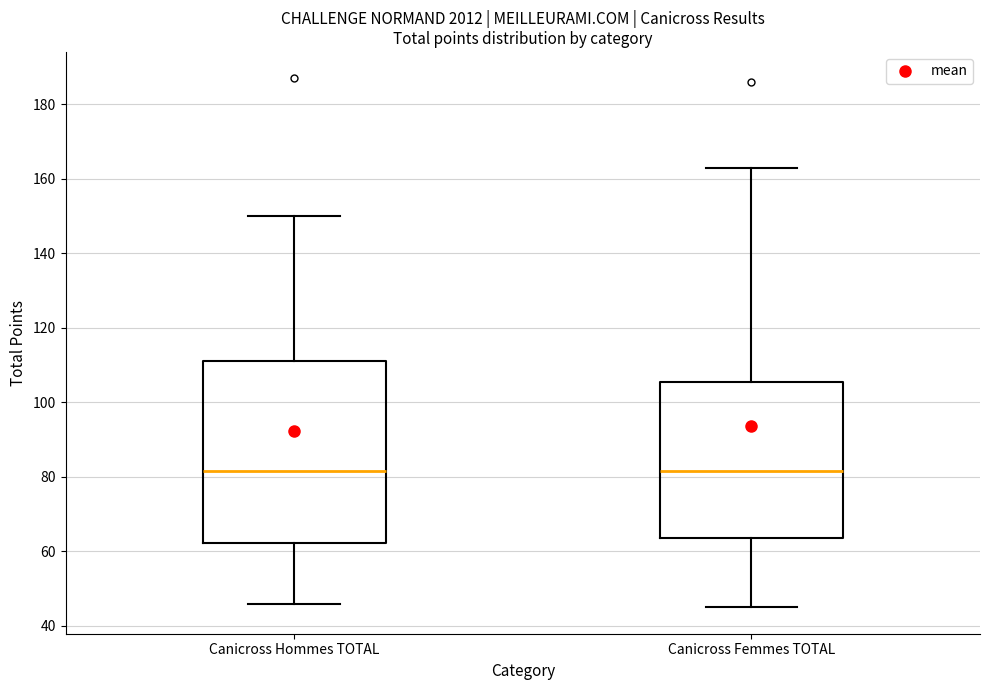

Where does the upper whisker of the box for Canicross Hommes TOTAL end on the y-axis? The values are not printed on the chart, so give them approximately, as read against the axis.

150